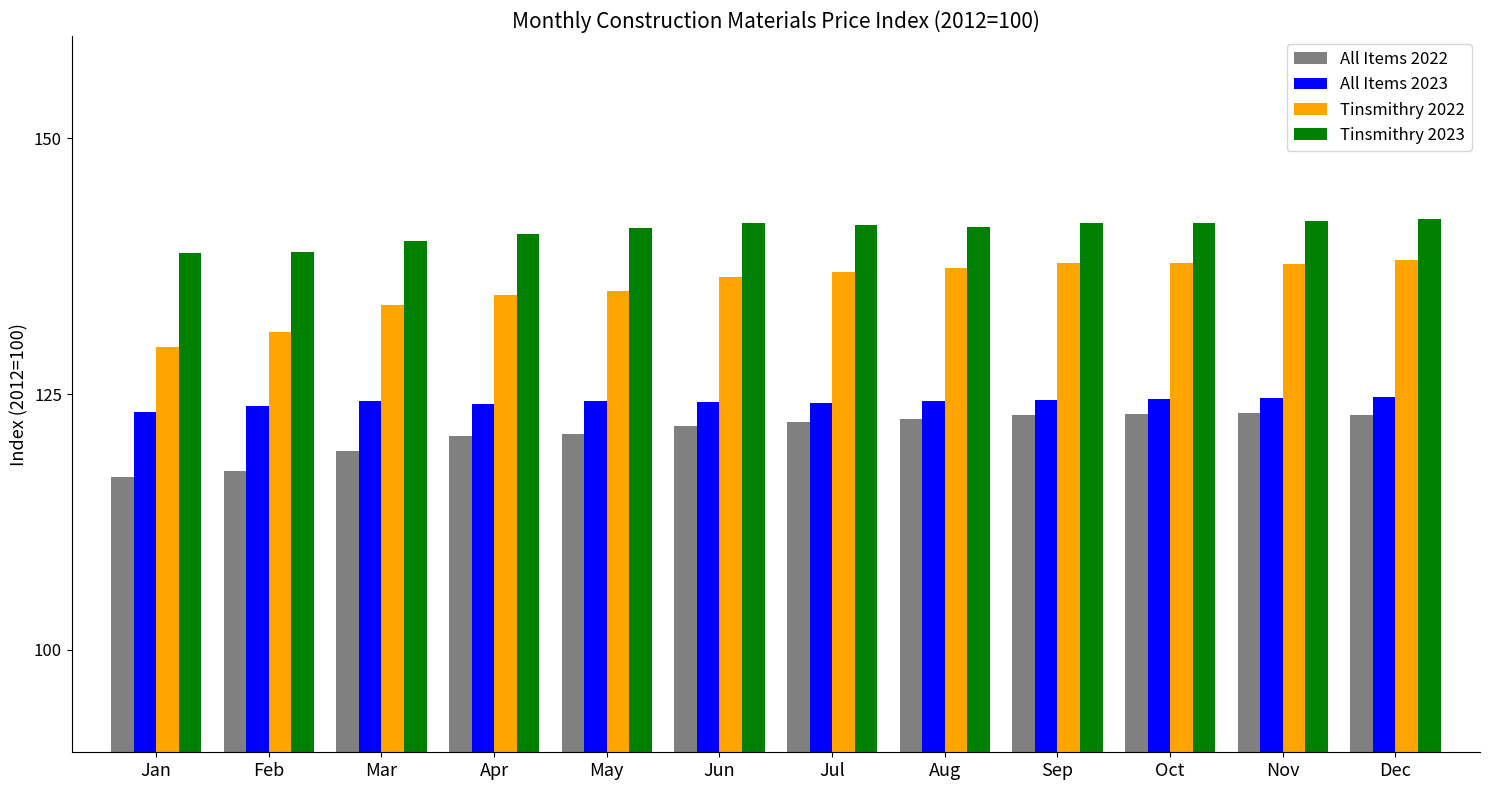

What is the maximum value shown in the chart?

142.1